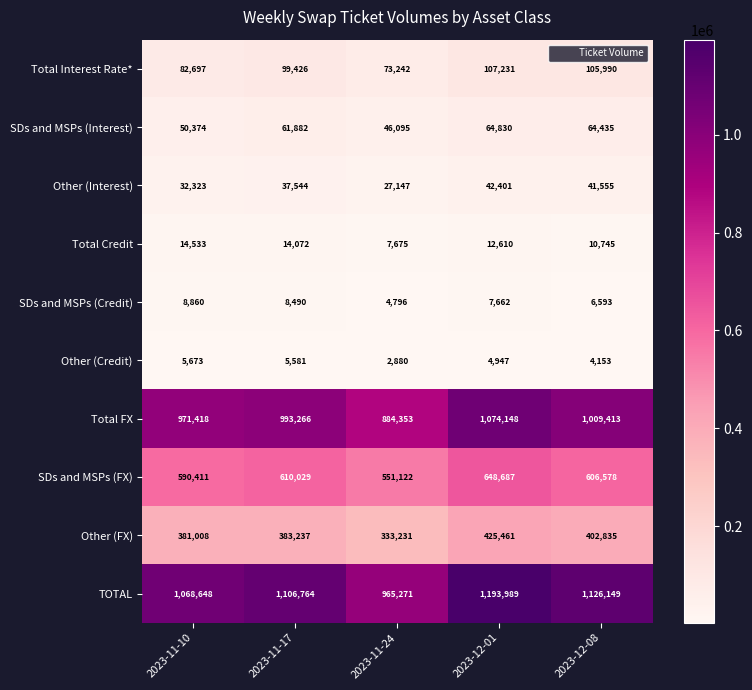

At which label does SDs and MSPs (FX) first exceed 606578?

2023-11-17